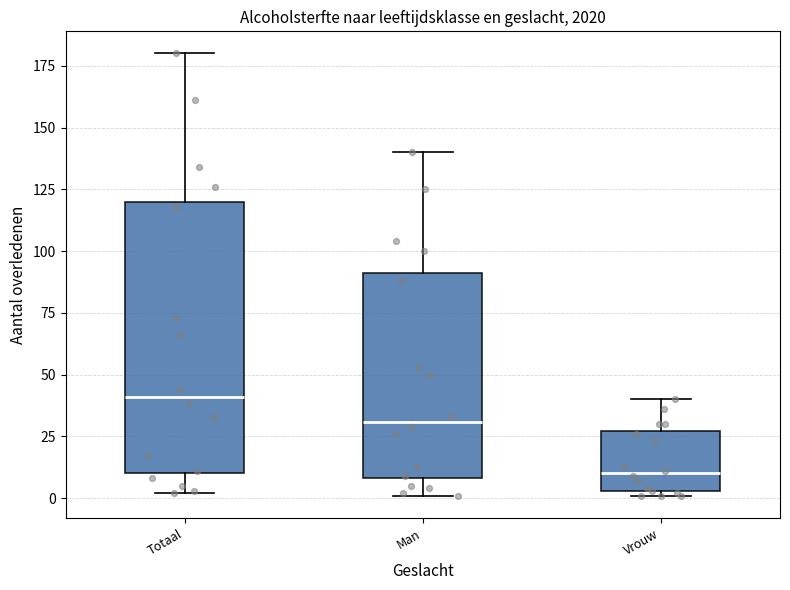

Reading left to right, read every box against the y-axis: the position of its median line, the range the box covers, and the ends of its whiskers. The values are not printed on the chart, so give them approximately, as read against the axis.

Totaal: median 40, box 10 to 120, whiskers 0 to 180
Man: median 30, box 10 to 90, whiskers 0 to 140
Vrouw: median 10, box 5 to 25, whiskers 0 to 40